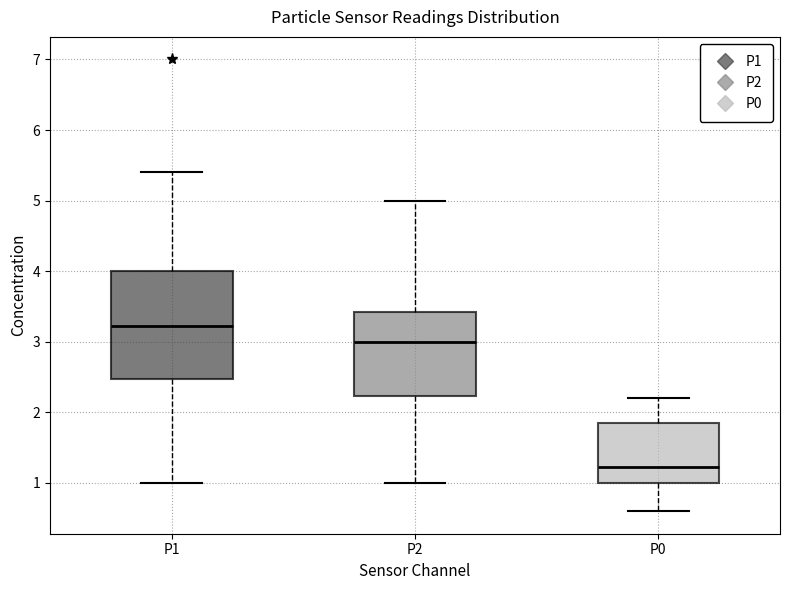

Where does the median line of the box for P0 sit on the y-axis? The values are not printed on the chart, so give them approximately, as read against the axis.

1.2